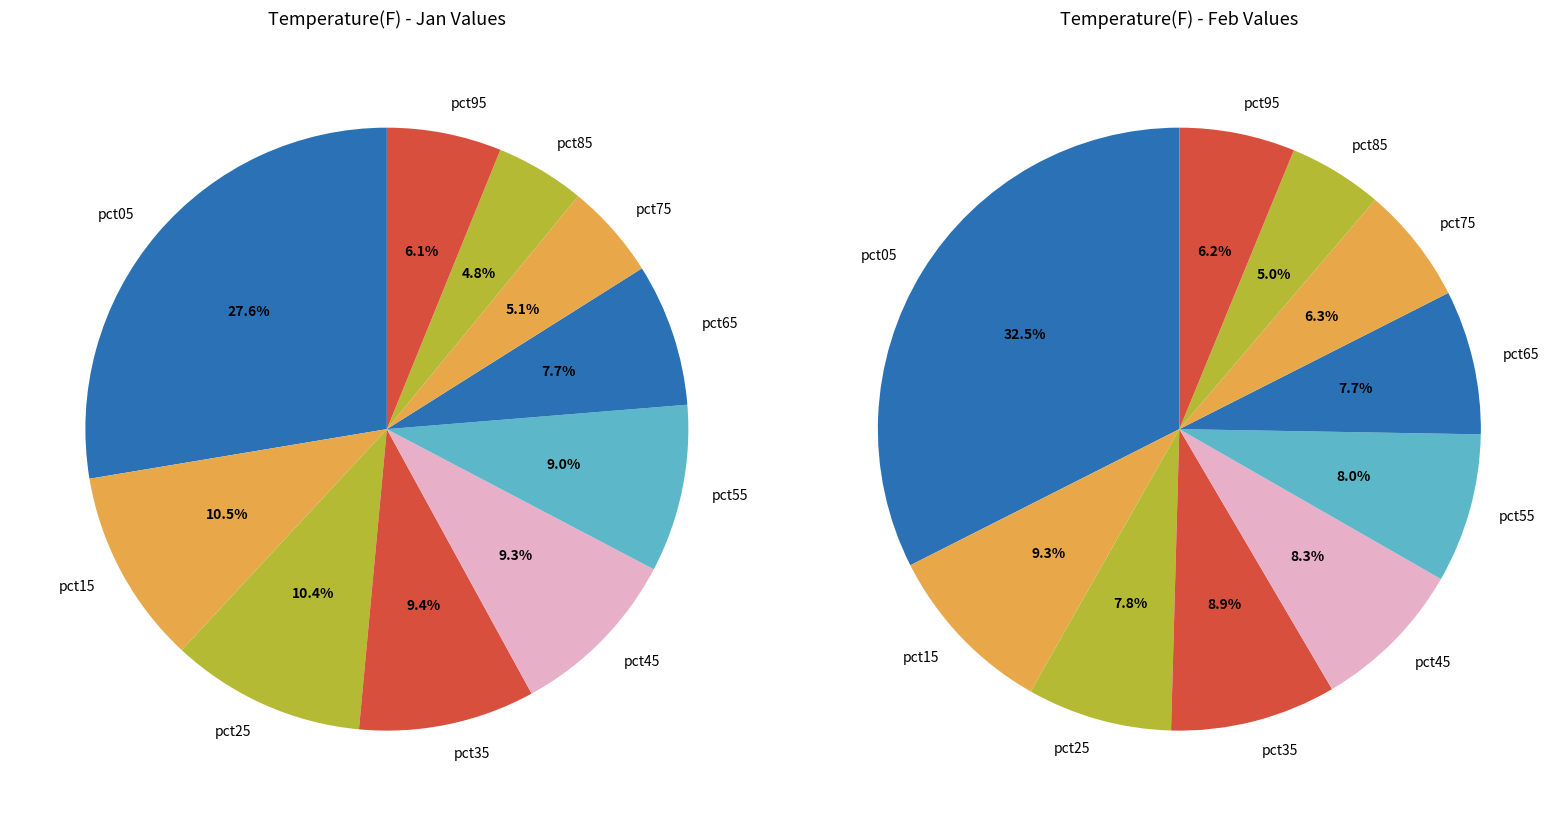

Count the number of slices in the pie.

10